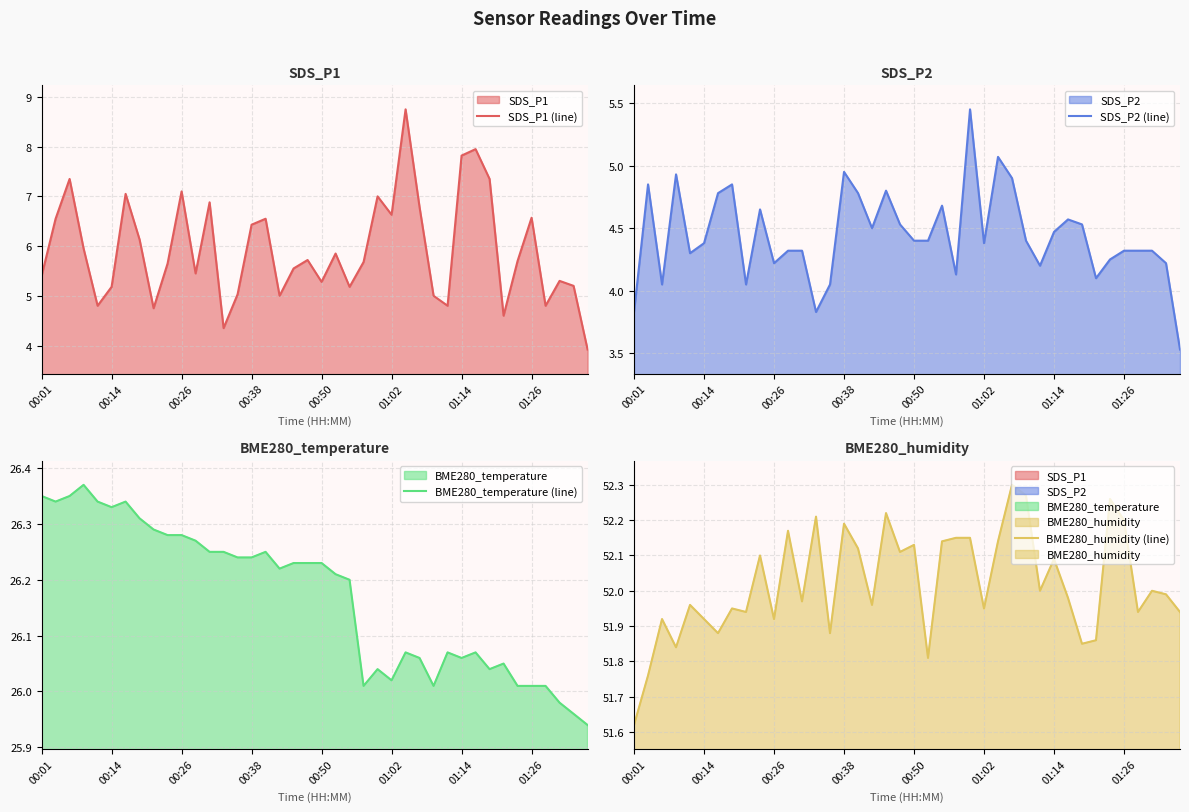

What is the sum of all BME280_temperature (line) values?

1046.8